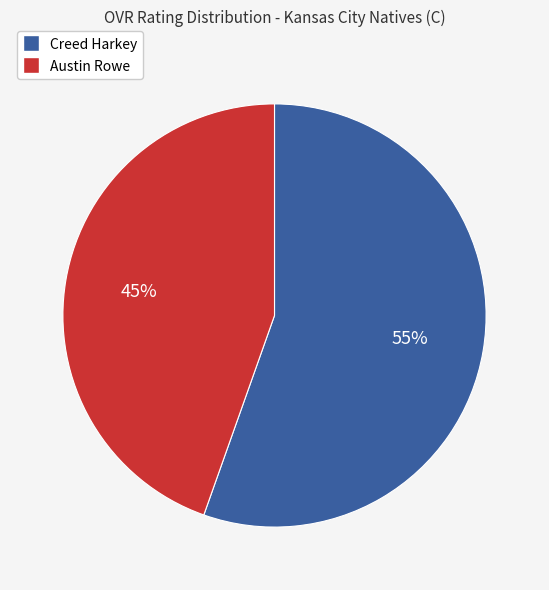

To the nearest percent, what is the combined percentage of Creed Harkey and Austin Rowe?

100%